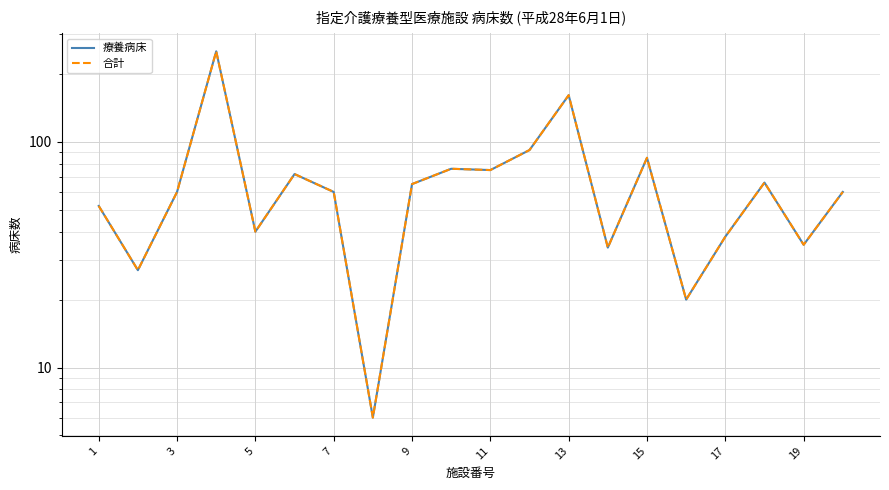

Rank the series by their maximum value, from lowest to highest.

療養病床, 合計